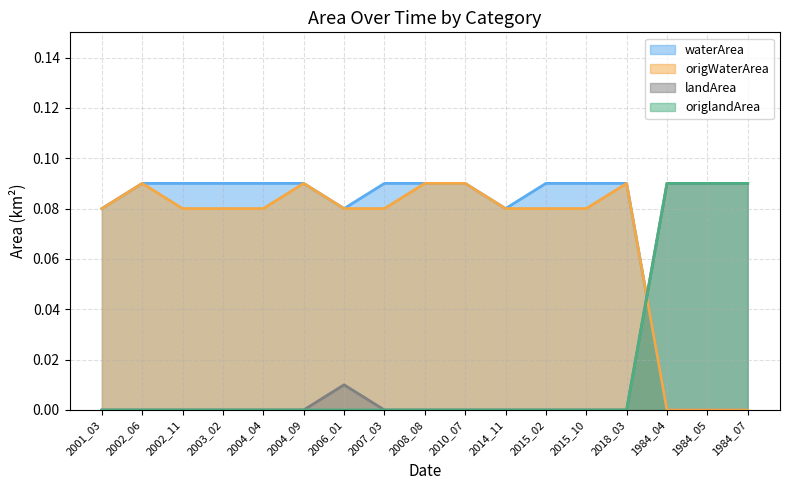

The value of origWaterArea at 2008_08 is 0.1. True or false?

True